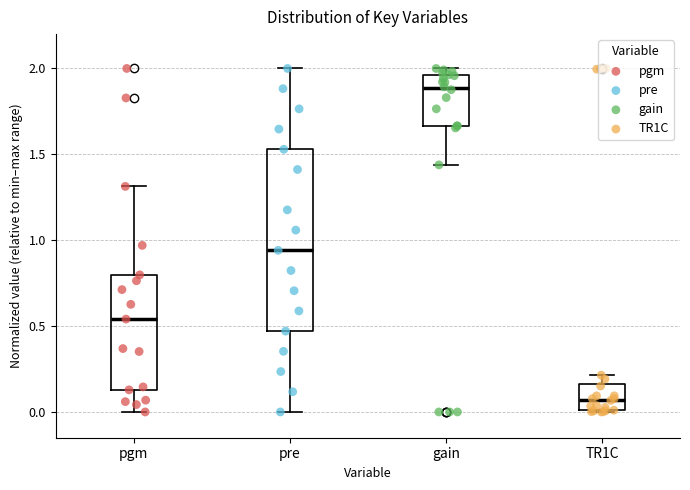

Where is the upper edge of the box for TR1C on the y-axis? The values are not printed on the chart, so give them approximately, as read against the axis.

0.15